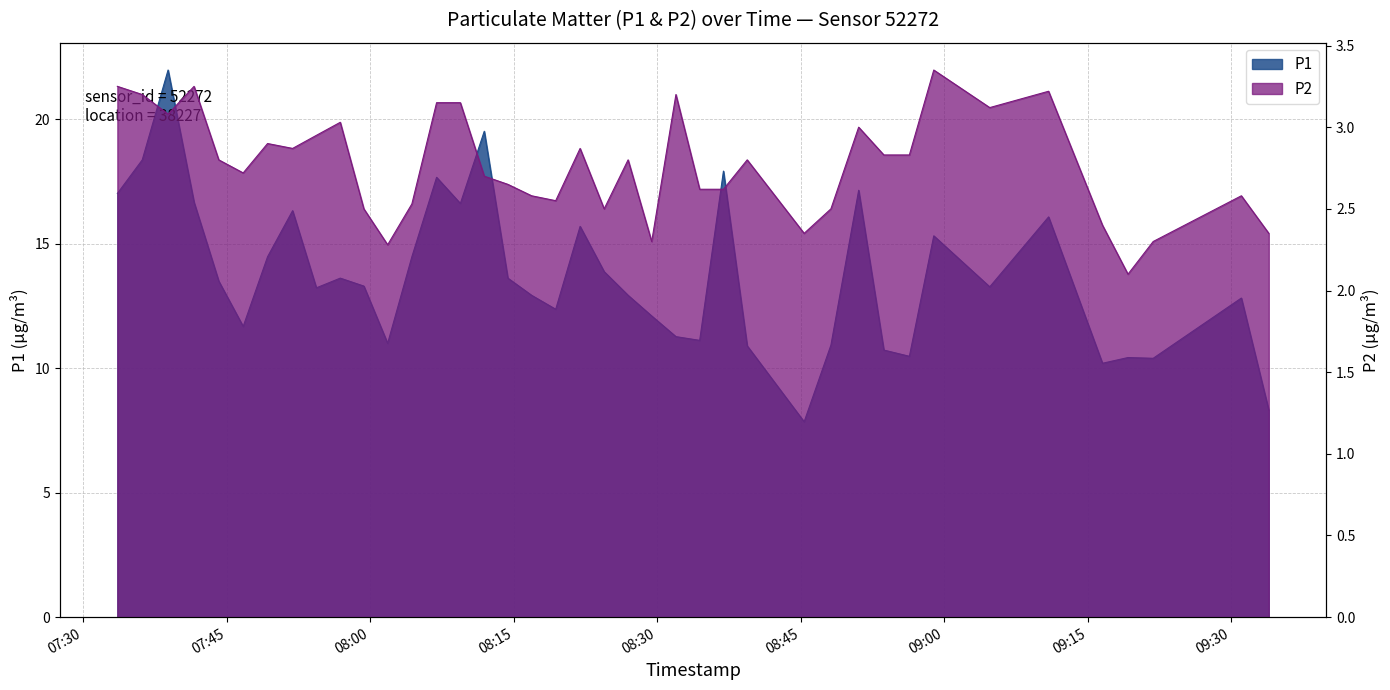

True or false: P2 and P1 intersect in this chart.

False